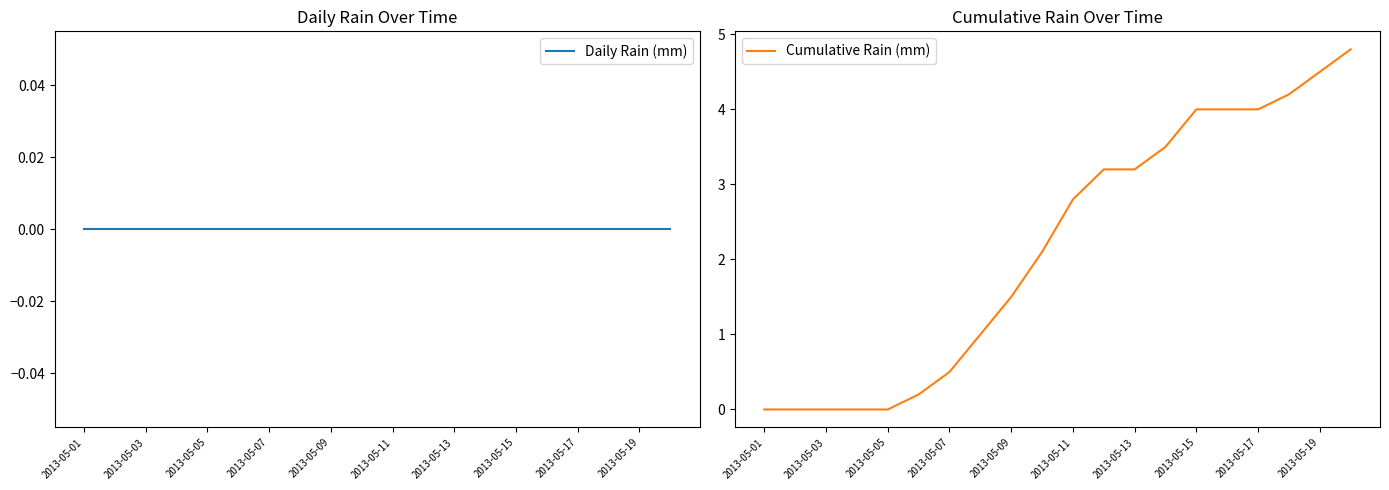

The Cumulative Rain (mm) series shows 3.2 at 2013-05-13. True or false?

True